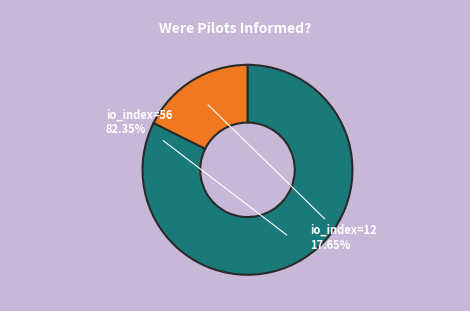

Rank the categories by value from lowest to highest.

io_index=12, io_index=56